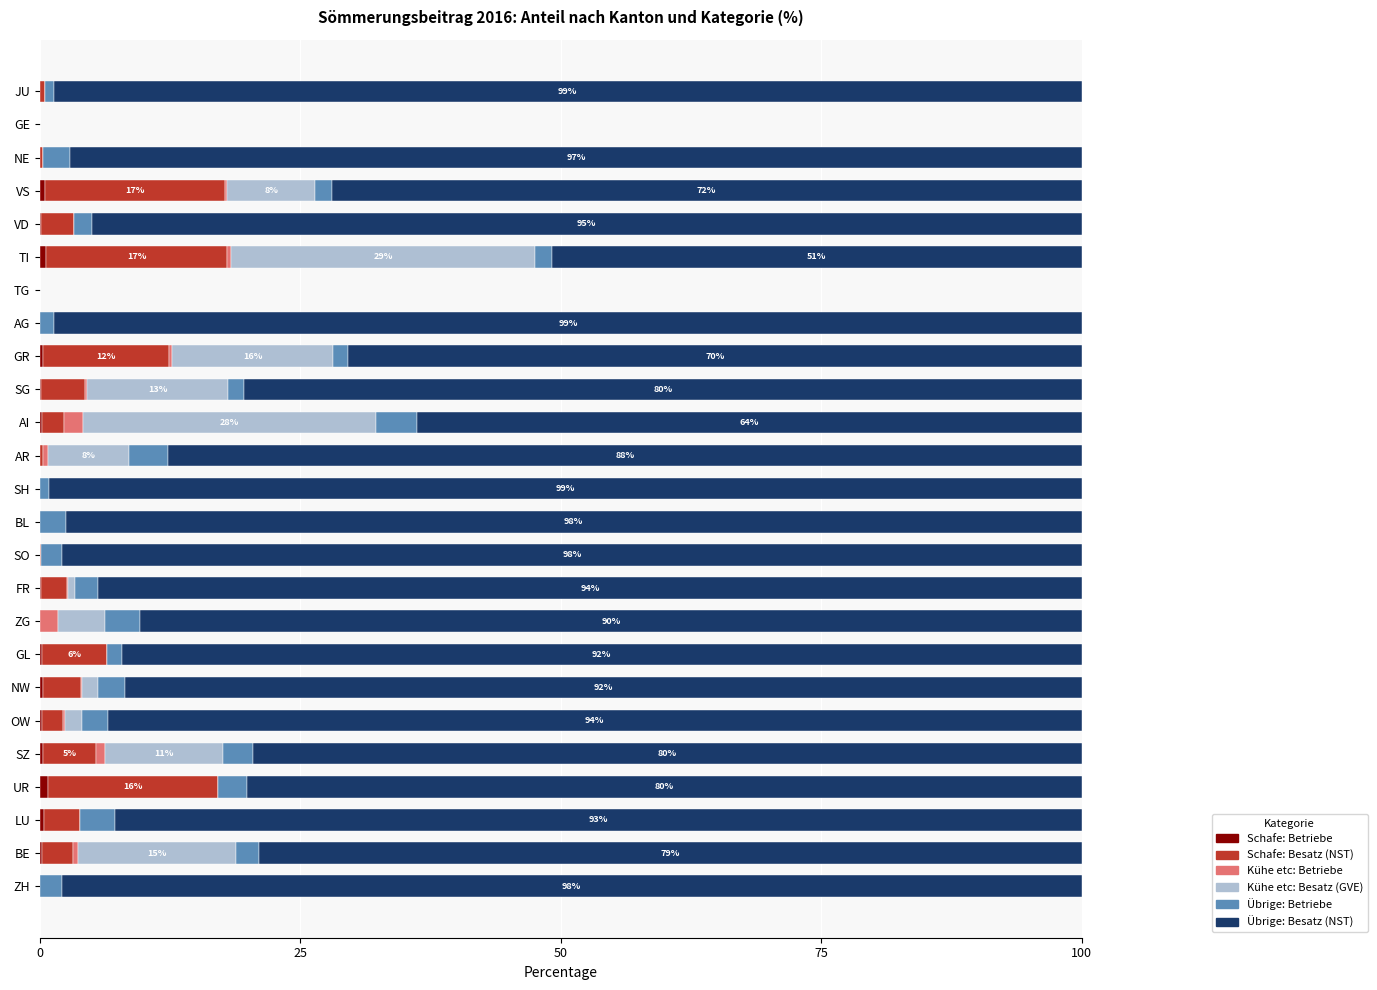

Count the number of categories in the chart.

25